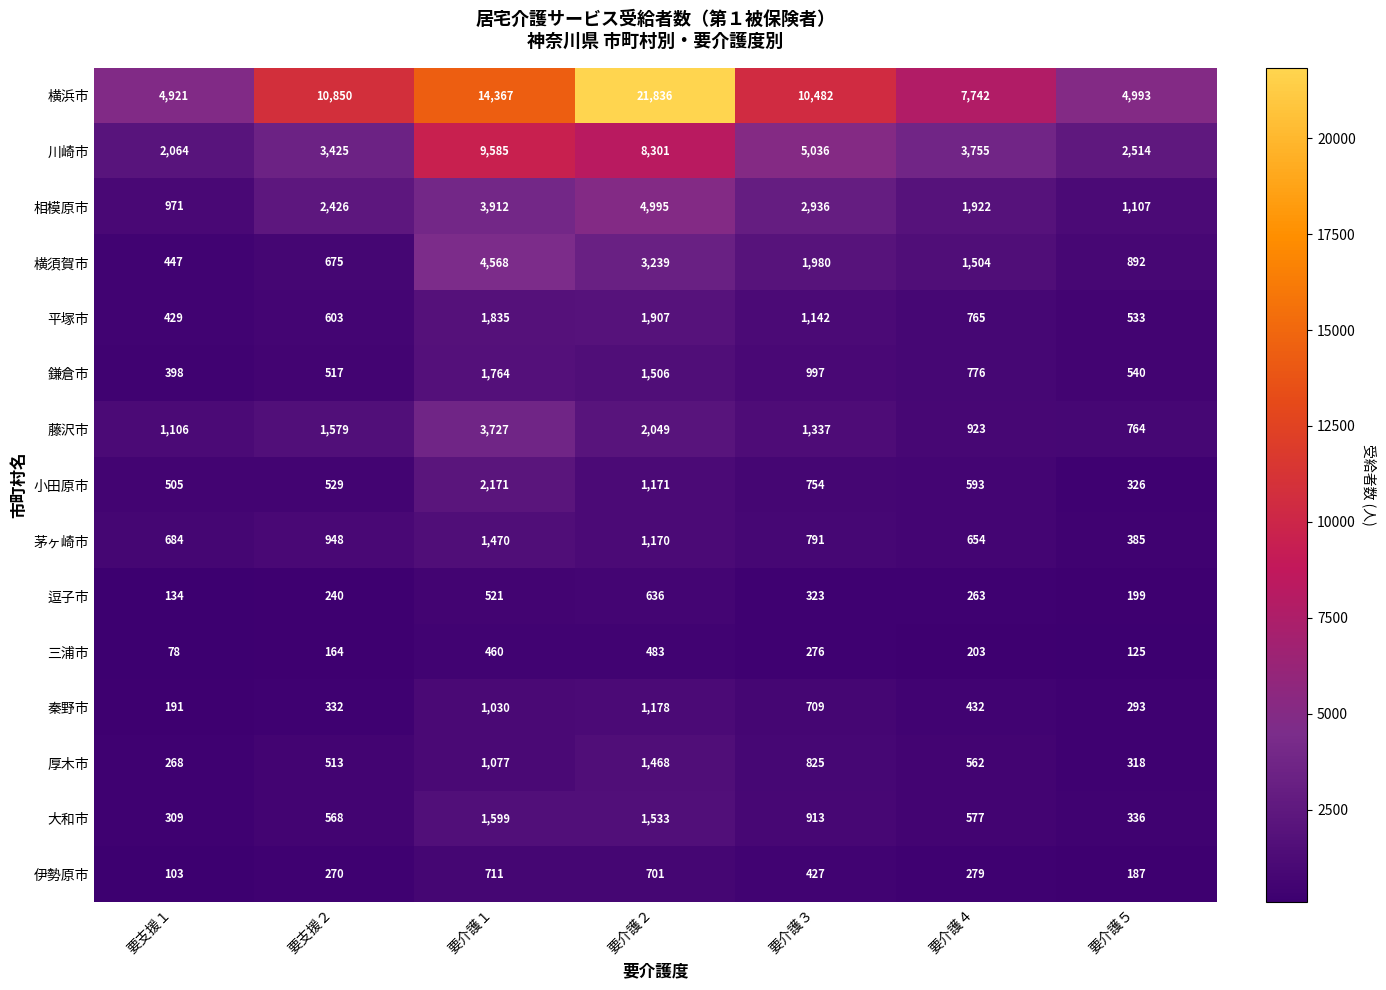

What is the average value of the 平塚市 series?

1031